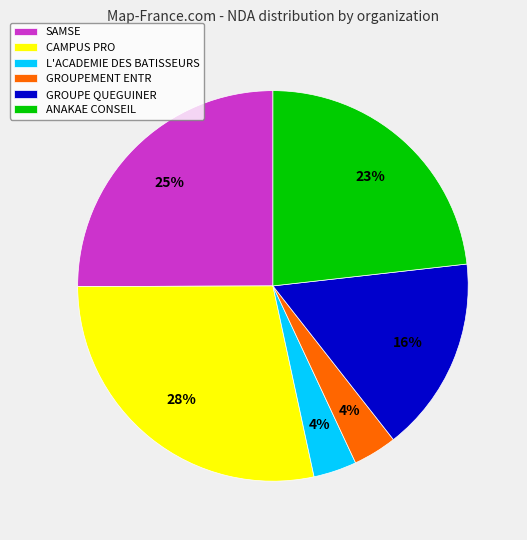

Combined, do L'ACADEMIE DES BATISSEURS and SAMSE account for over 50%?

No